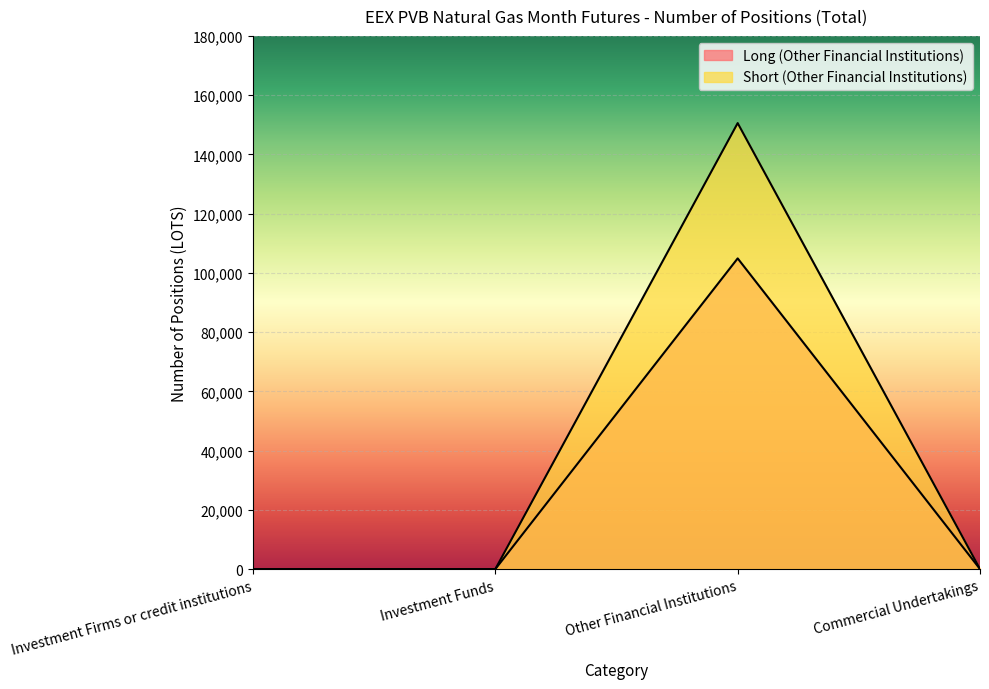

Rank the categories by Long (Other Financial Institutions) value from highest to lowest.

Other Financial Institutions, Investment Firms or credit institutions, Investment Funds, Commercial Undertakings